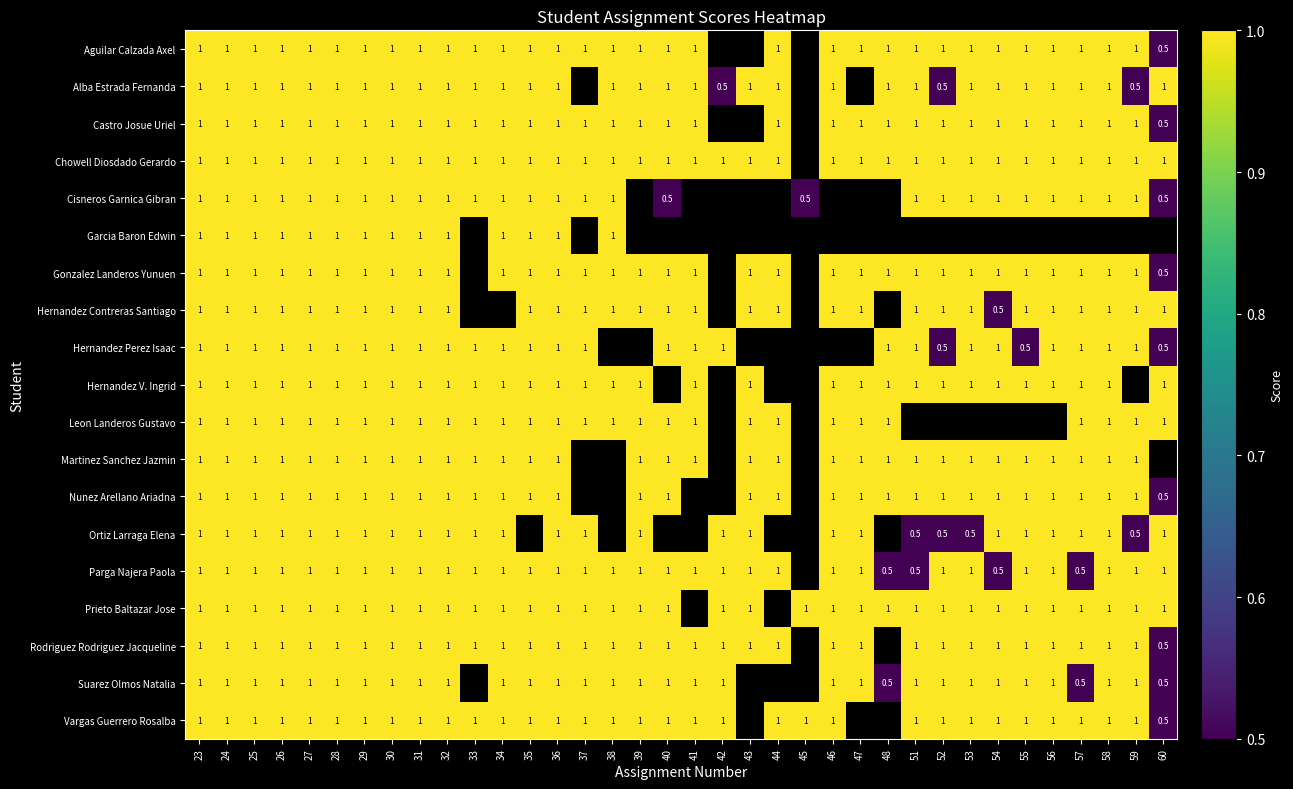

What is the sum of the Parga Najera Paola values at 54 and 38?

1.5